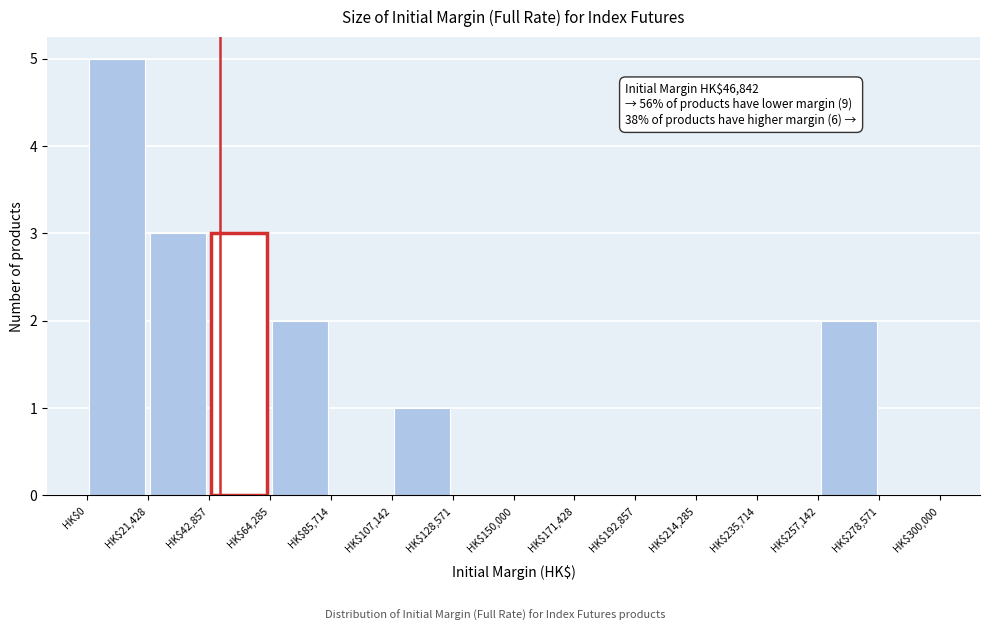

Which range on the x-axis has the tallest bar?

0 to 20000